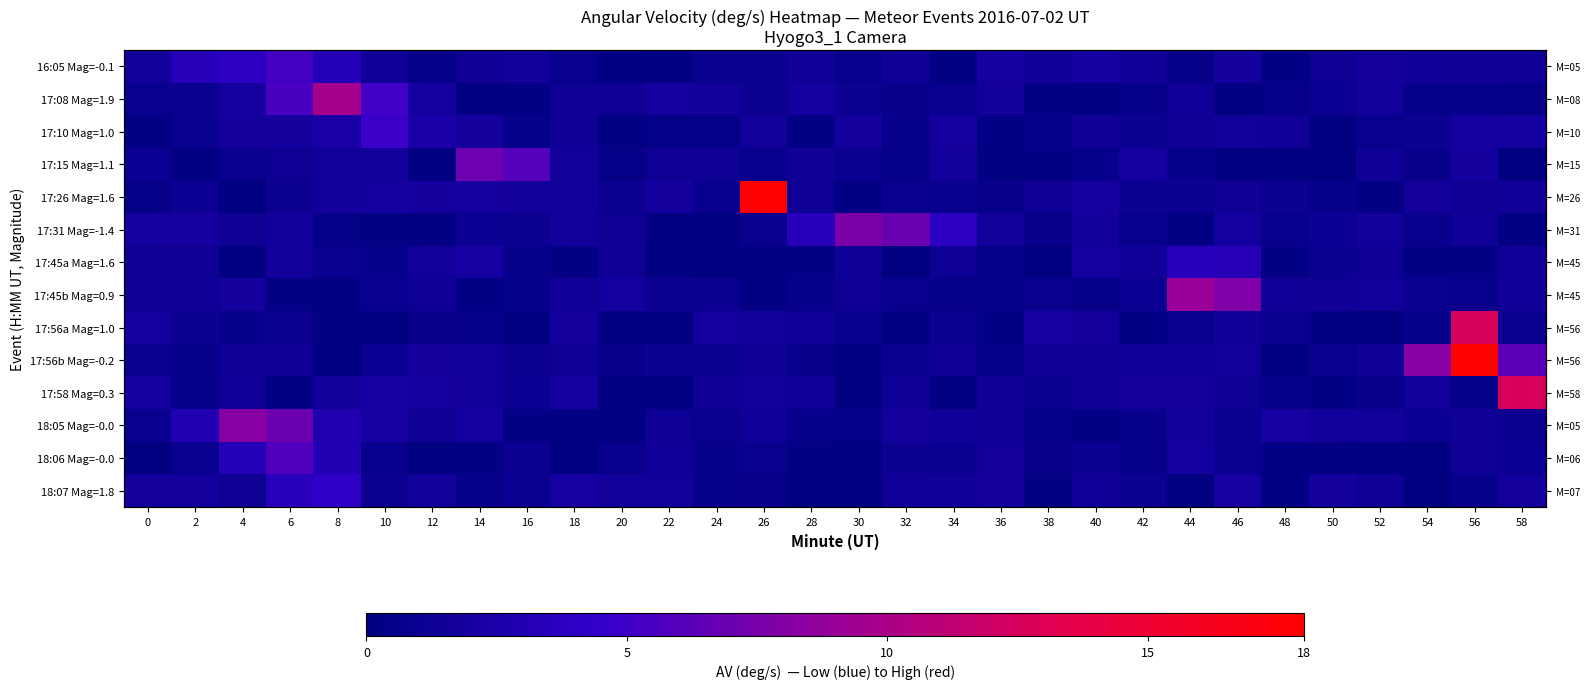

At which label does 17:15 Mag=1.1 reach its minimum?

58